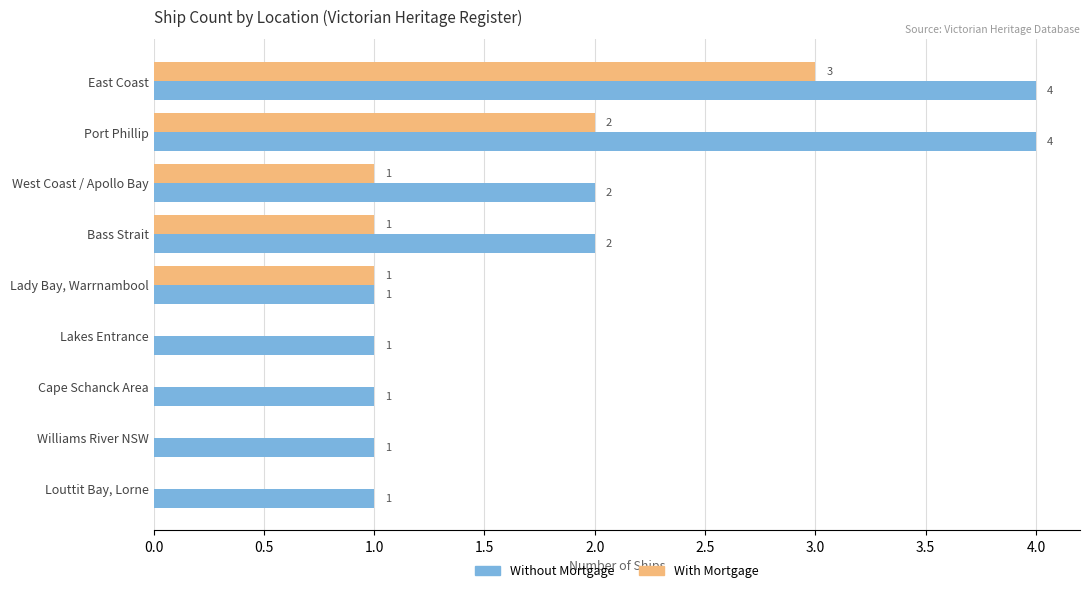

Read the With Mortgage value at East Coast.

3